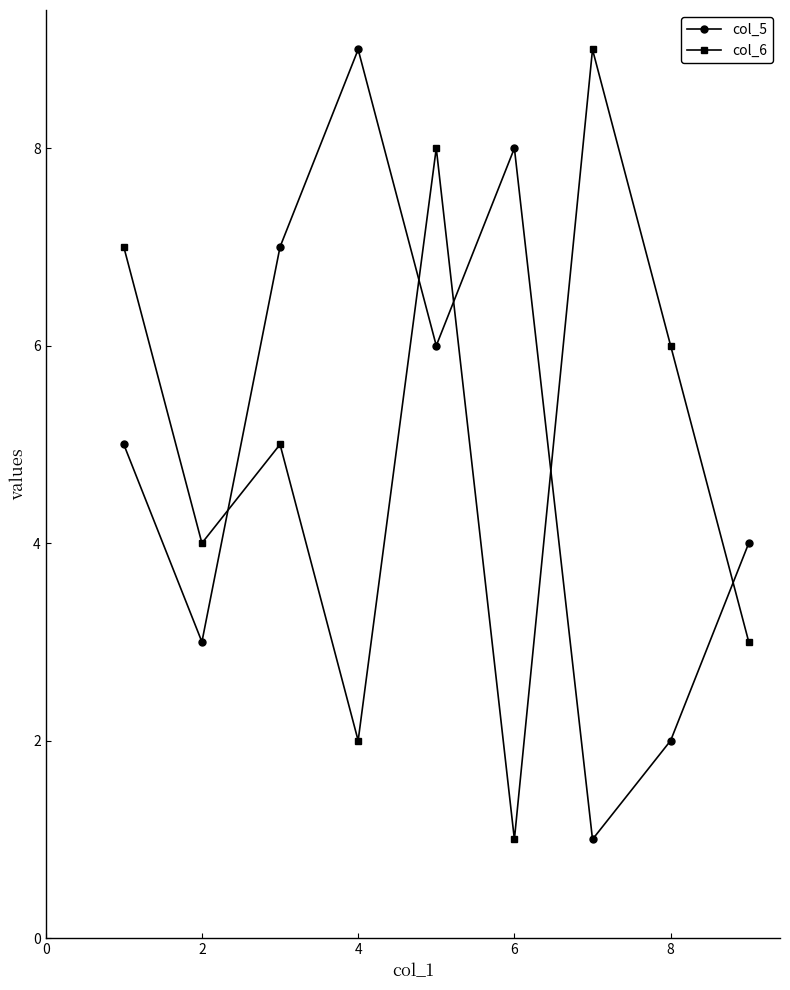

How many categories are shown in the chart?

9